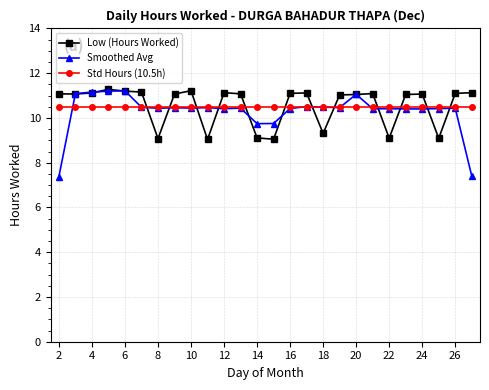

What is the difference between the second highest and minimum values in the Smoothed Avg series?

3.8